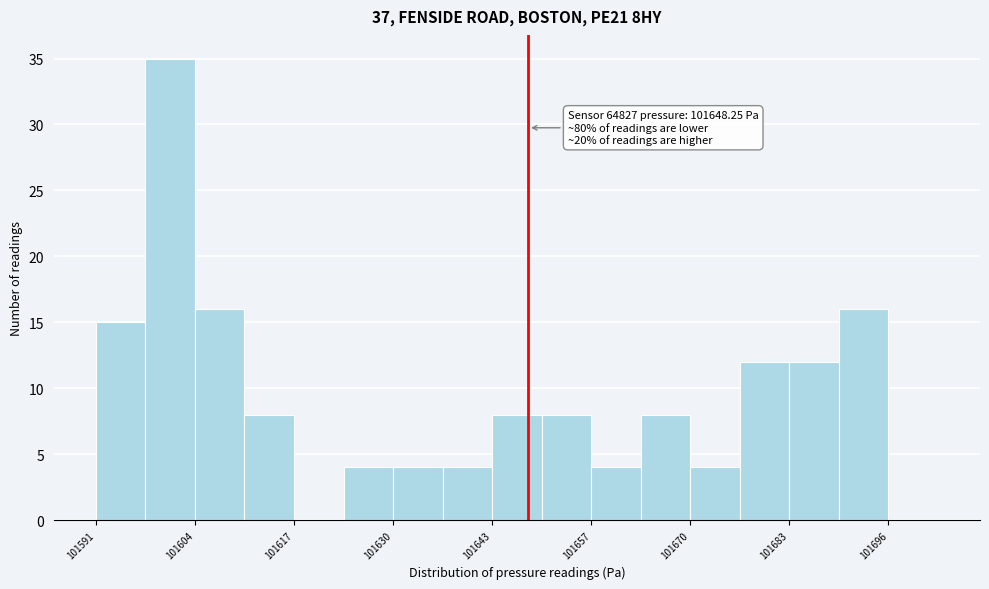

Read against the x-axis, roughly where is the centre of the tallest bar?

101600